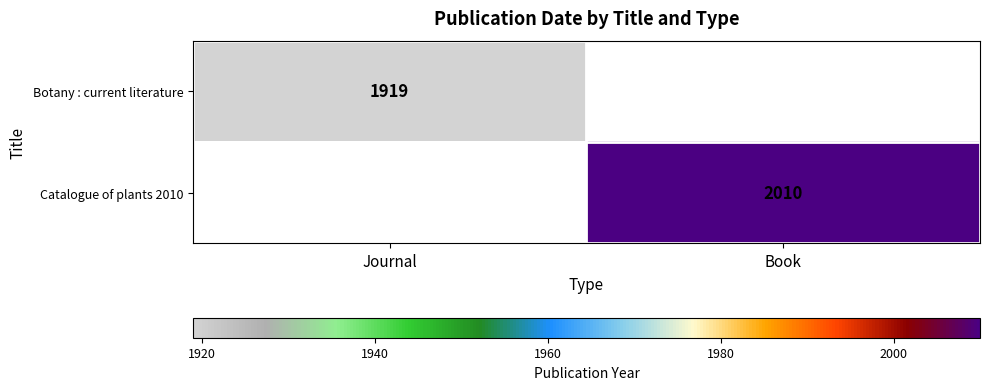

The Catalogue of plants 2010 series shows 2010 at Book. True or false?

True